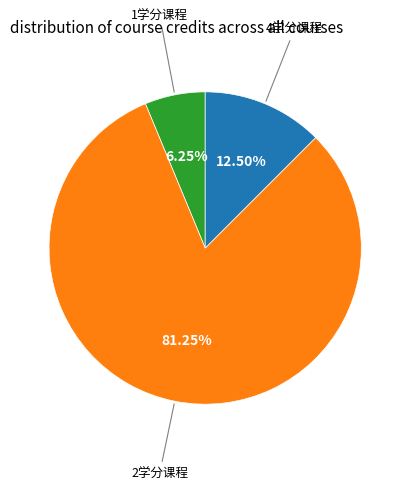

How many slices are in this pie chart?

3